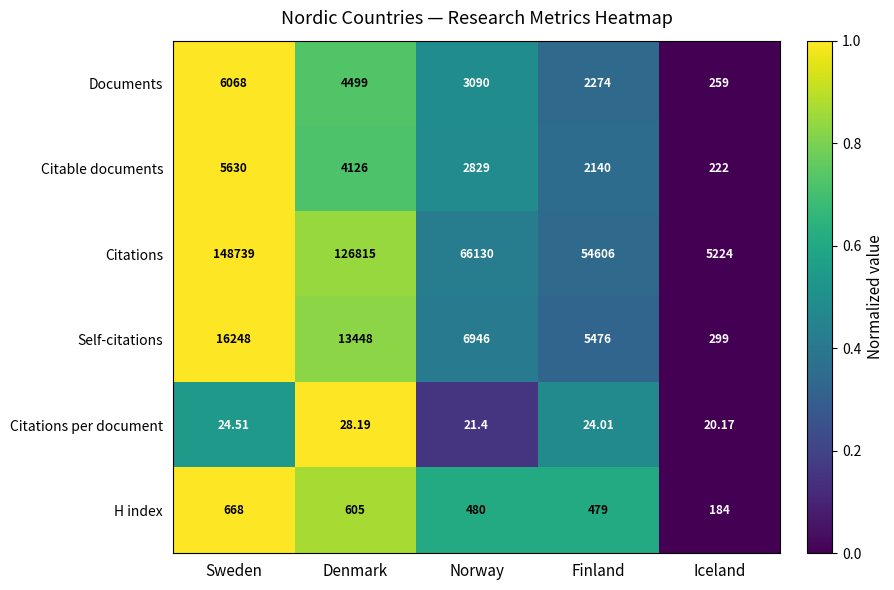

Which category has the lowest value in the Citable documents series?

Iceland